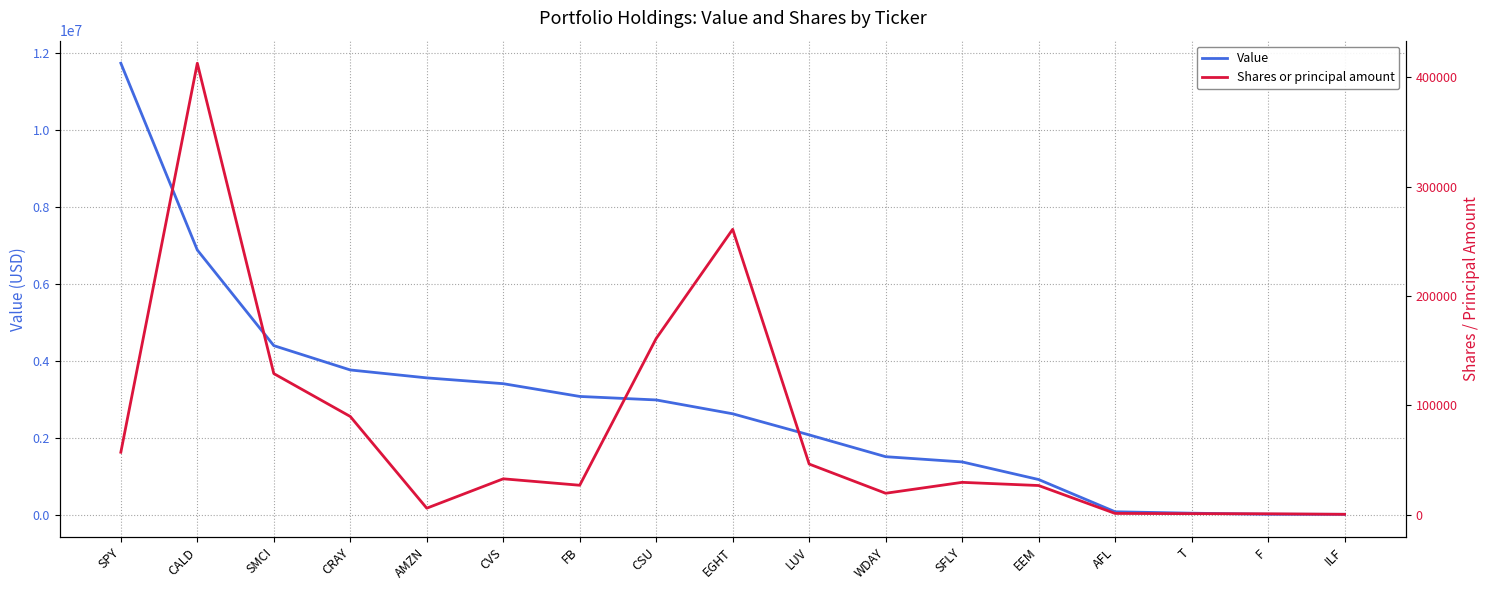

Read the Shares or principal amount value at SMCI, to the nearest 50.

129050